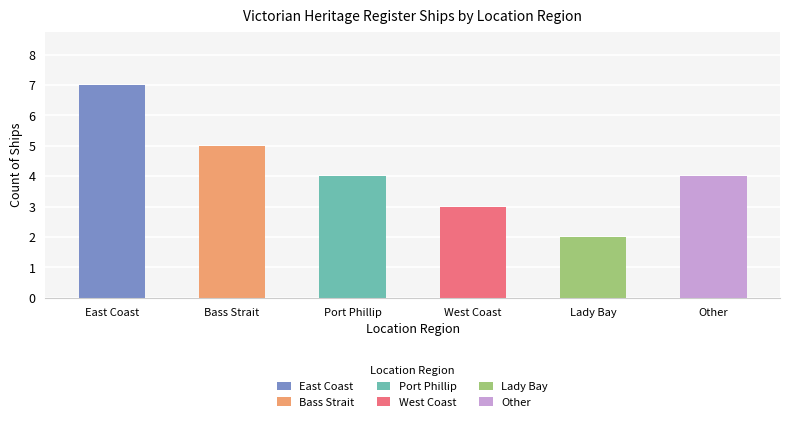

Reading left to right, what are all the values shown in this chart?

7	5	4	3	2	4